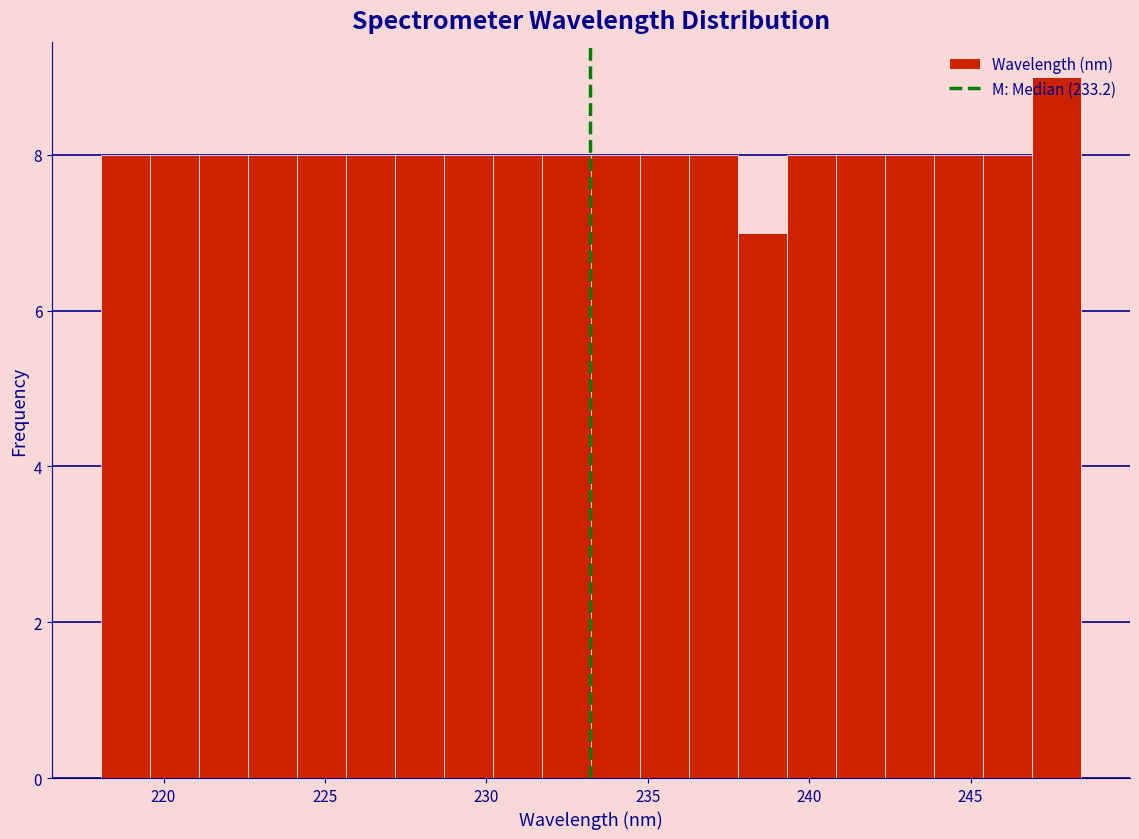

Read against the x-axis, roughly where is the centre of the tallest bar?

247.5